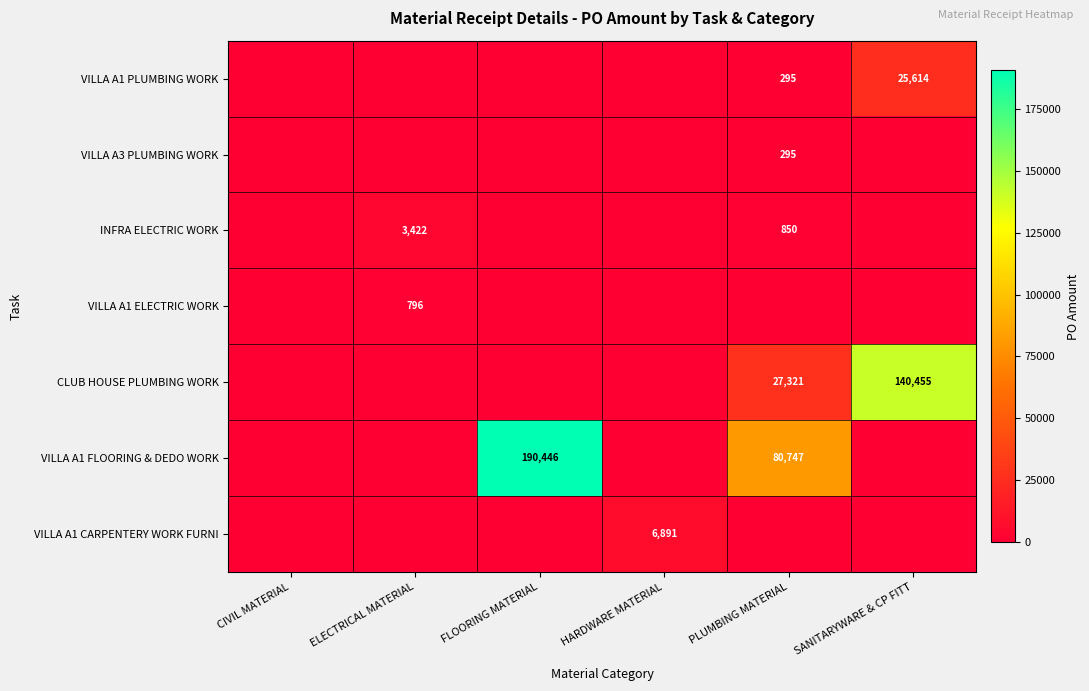

The CLUB HOUSE PLUMBING WORK series shows 0.0 at FLOORING MATERIAL. True or false?

True